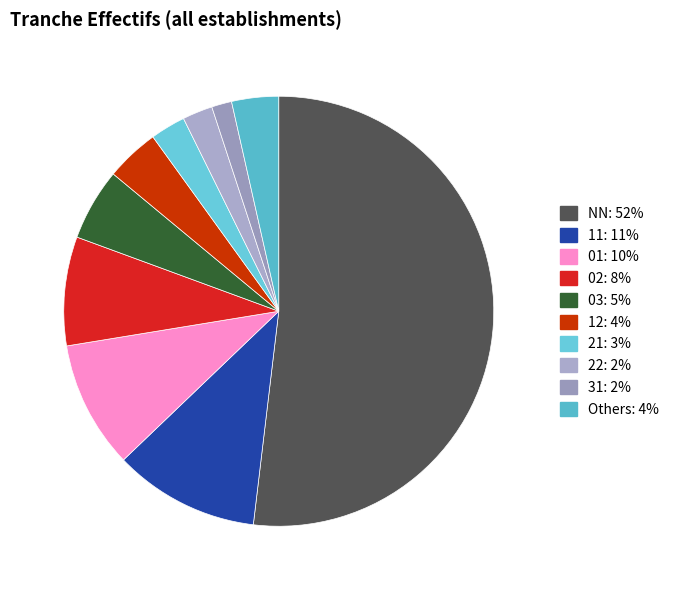

Is there any slice that represents more than half of the pie?

Yes